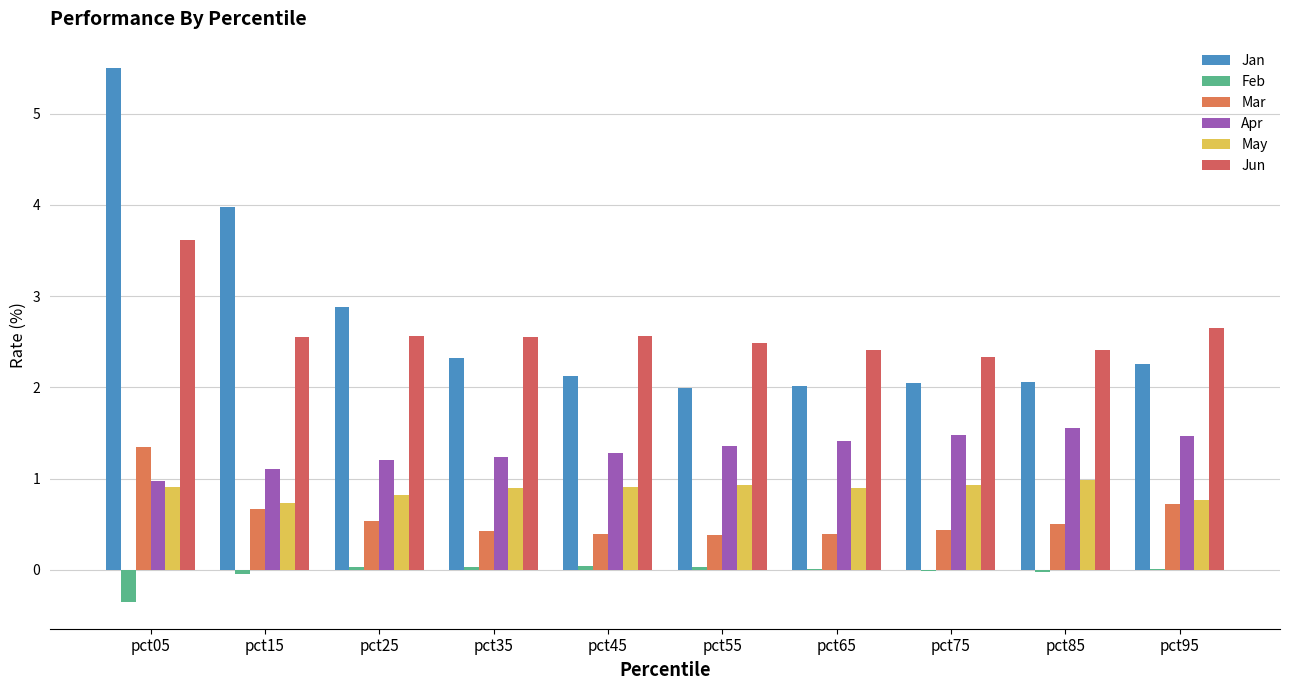

Reading right to left, what are all the values shown in this chart?

Jan: pct95=2.3	pct85=2.1	pct75=2.0	pct65=2.0	pct55=2.0	pct45=2.1	pct35=2.3	pct25=2.9	pct15=4.0	pct05=5.5
Feb: pct95=0.0	pct85=-0.0	pct75=-0.0	pct65=0.0	pct55=0.0	pct45=0.0	pct35=0.0	pct25=0.0	pct15=-0.0	pct05=-0.4
Mar: pct95=0.7	pct85=0.5	pct75=0.4	pct65=0.4	pct55=0.4	pct45=0.4	pct35=0.4	pct25=0.5	pct15=0.7	pct05=1.4
Apr: pct95=1.5	pct85=1.6	pct75=1.5	pct65=1.4	pct55=1.4	pct45=1.3	pct35=1.2	pct25=1.2	pct15=1.1	pct05=1.0
May: pct95=0.8	pct85=1.0	pct75=0.9	pct65=0.9	pct55=0.9	pct45=0.9	pct35=0.9	pct25=0.8	pct15=0.7	pct05=0.9
Jun: pct95=2.6	pct85=2.4	pct75=2.3	pct65=2.4	pct55=2.5	pct45=2.6	pct35=2.6	pct25=2.6	pct15=2.5	pct05=3.6